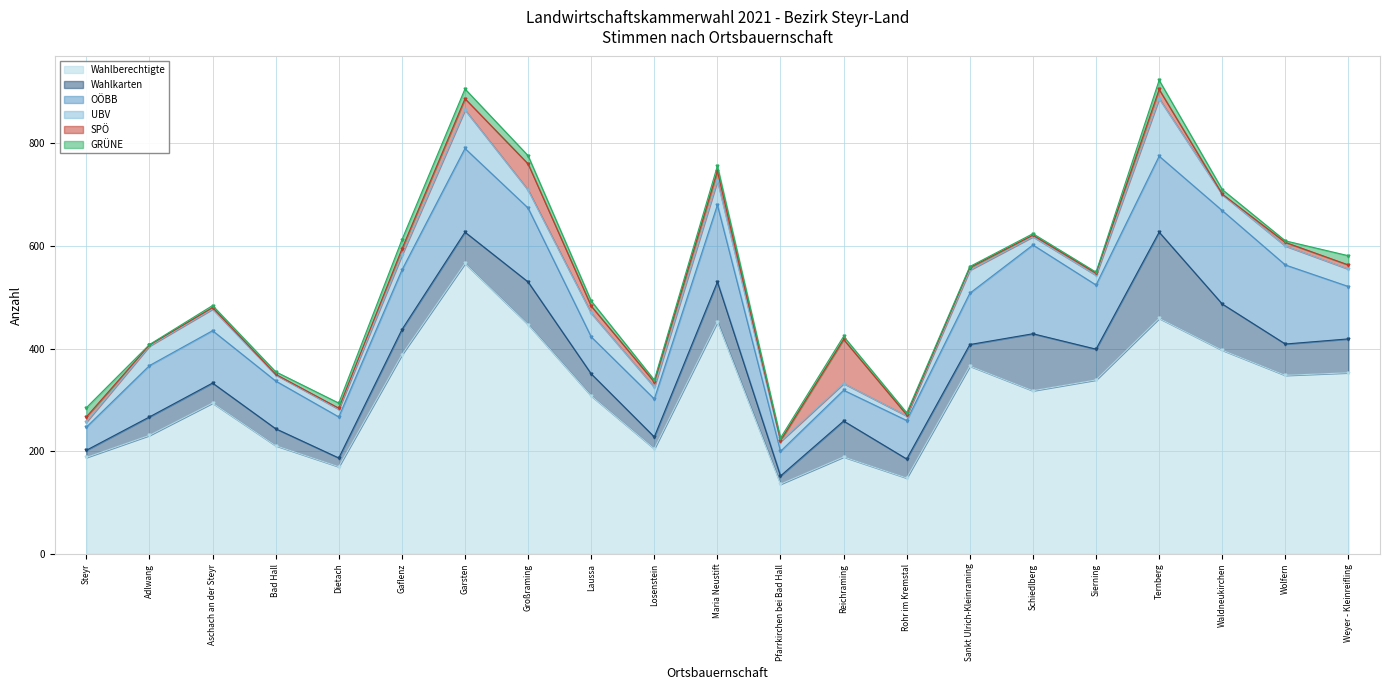

What is the label of the 21st point from the right?

Steyr